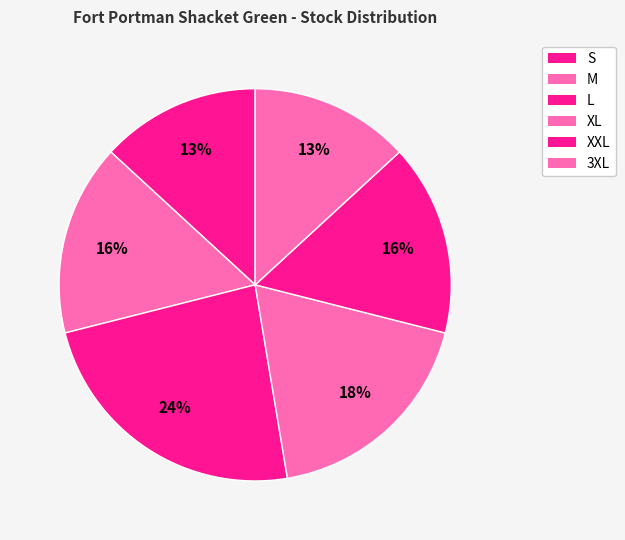

What is the ratio of the value at M to the value at XXL?

1.0